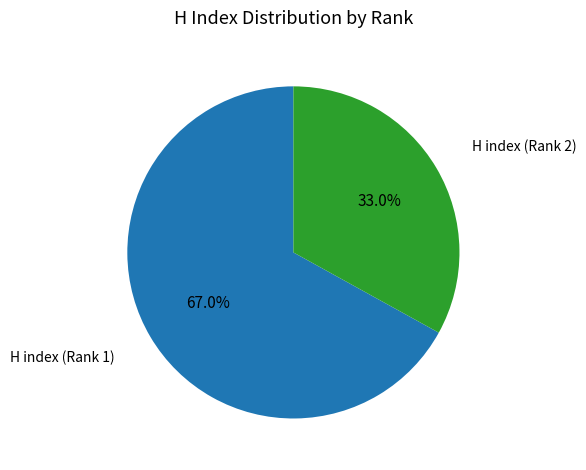

Does any single category account for the majority?

Yes